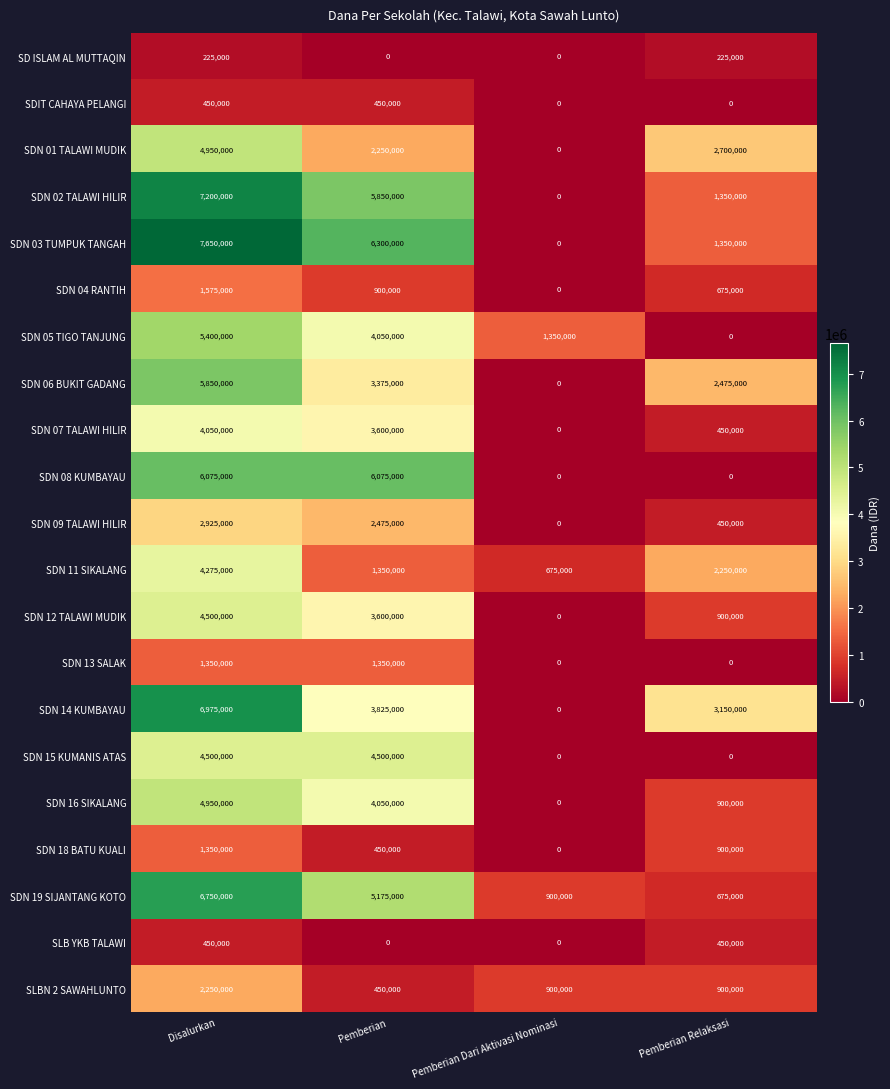

True or false: SDN 15 KUMANIS ATAS has a value of 1865376 at Pemberian Relaksasi.

False